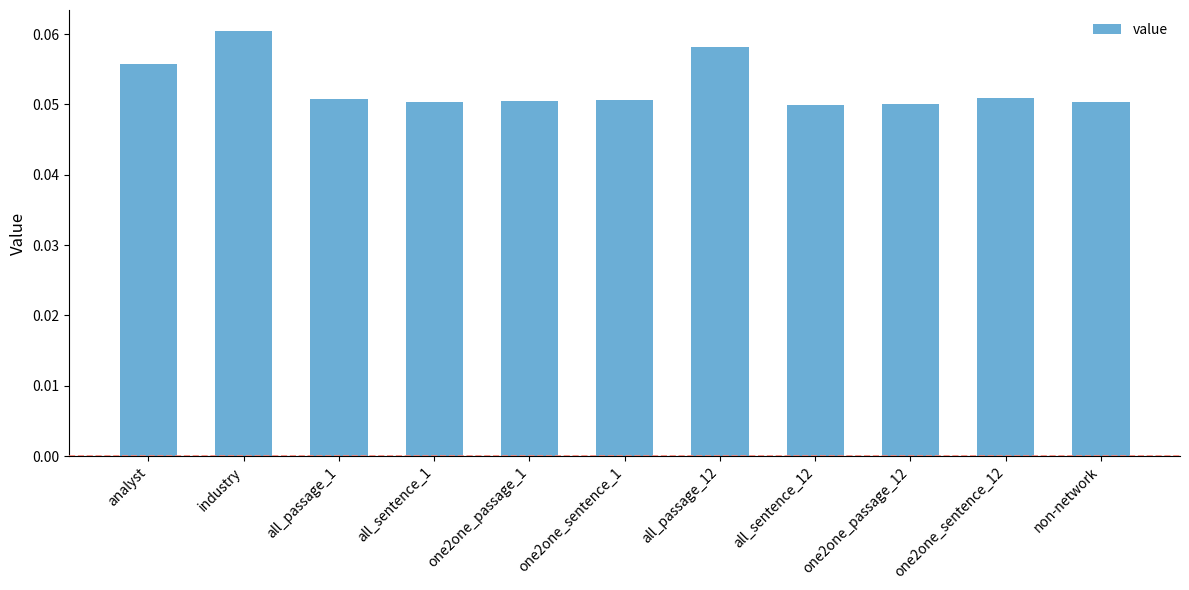

Which has a higher value, all_passage_12 or one2one_sentence_1?

all_passage_12